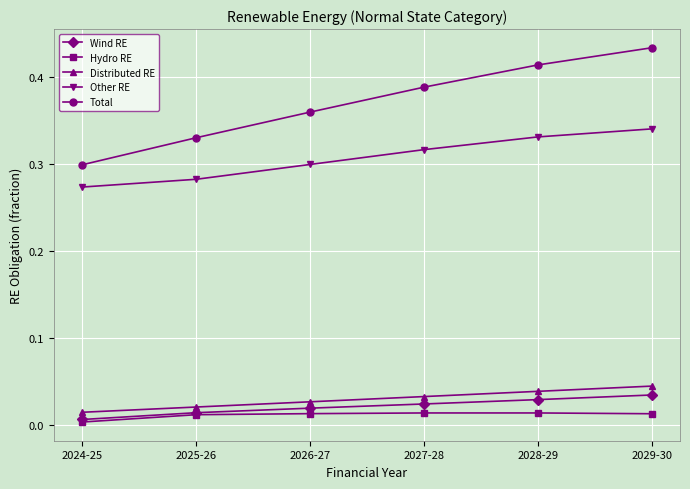

What is the label of the 3rd point from the right?

2027-28